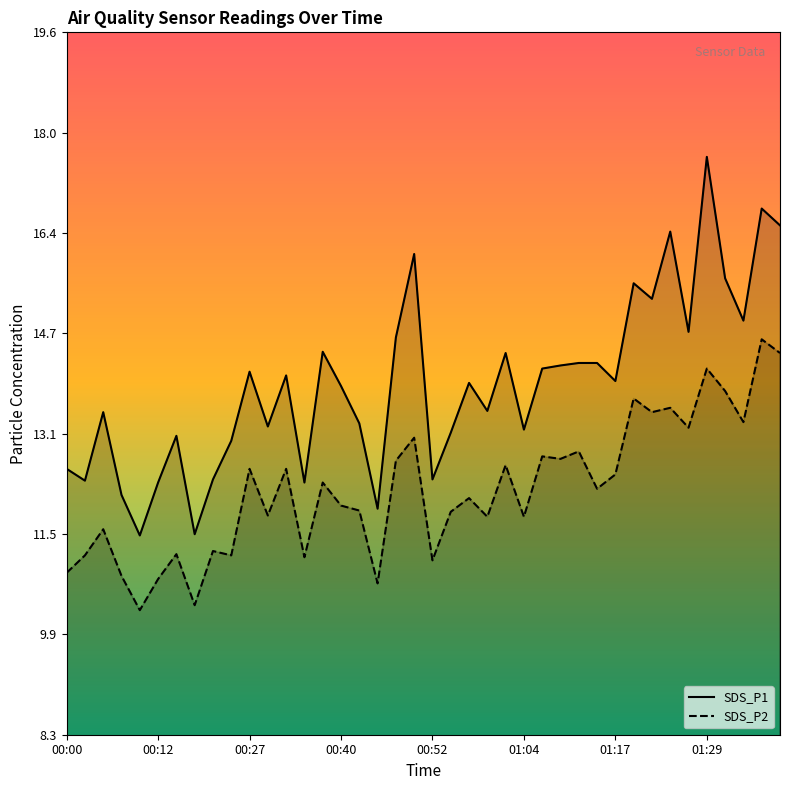

What is the difference between the highest and lowest values at 24?

1.8